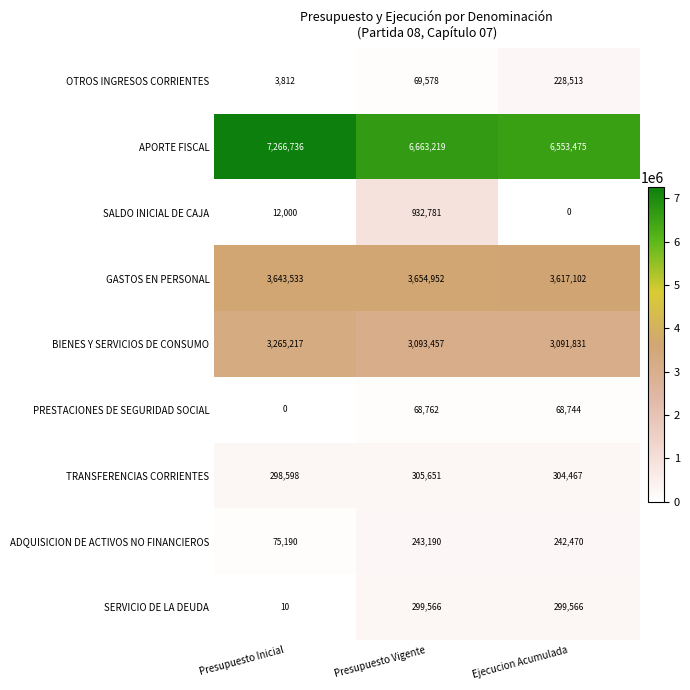

At how many categories does at least one series exceed 6694428?

1